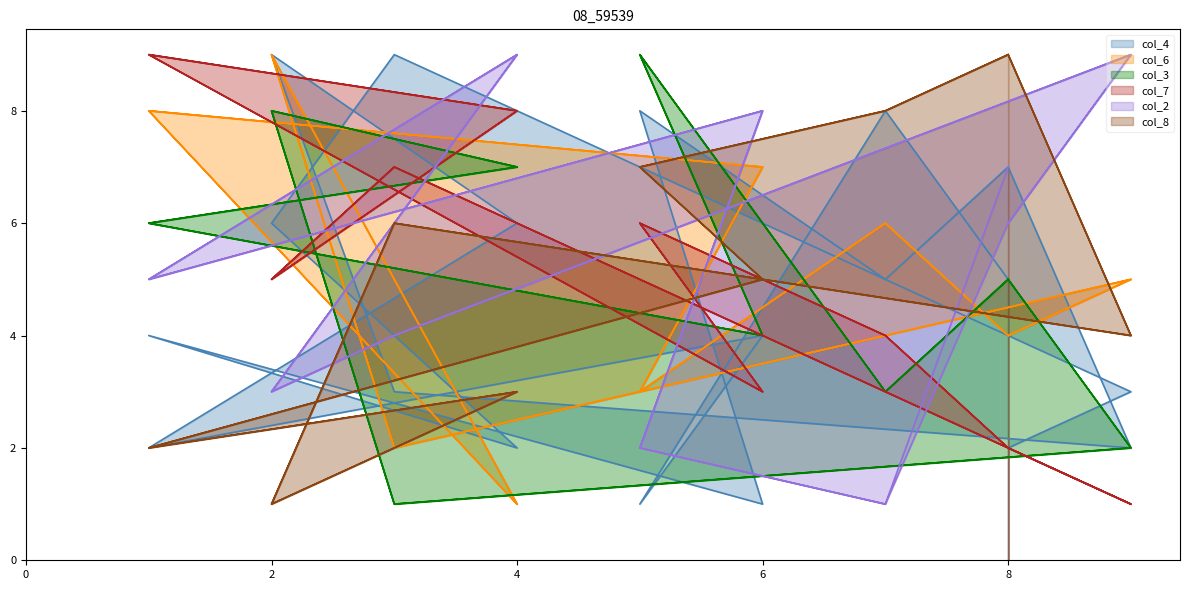

What is the difference between the highest and lowest values at 3?

8